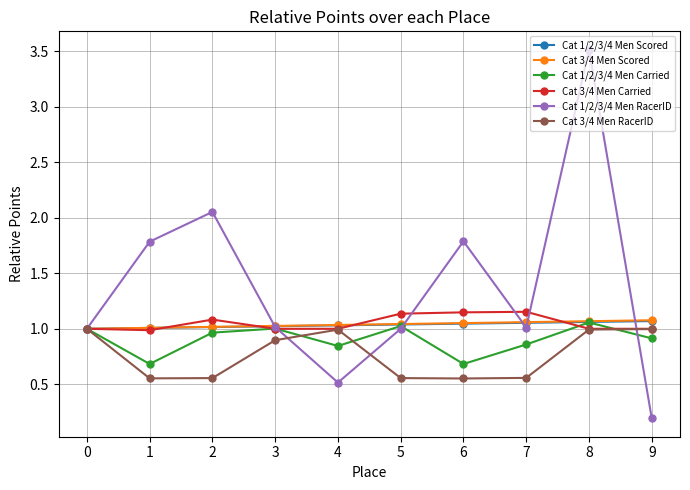

What is the difference between the maximum and minimum values in the Cat 1/2/3/4 Men RacerID series?

3.3